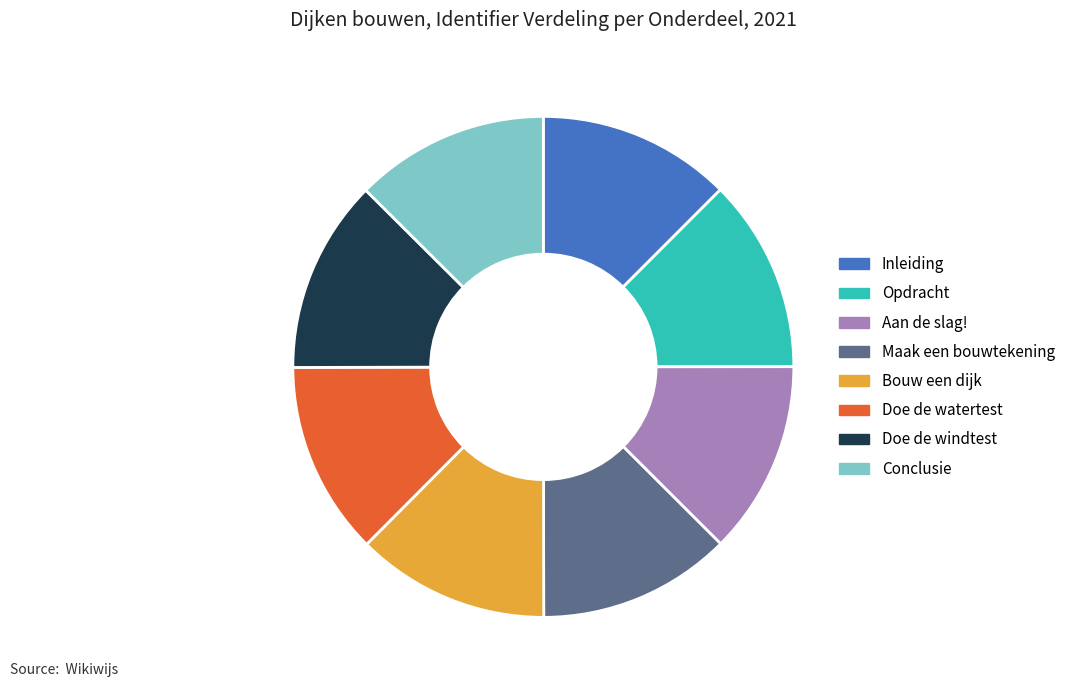

Count the number of slices in the pie.

8